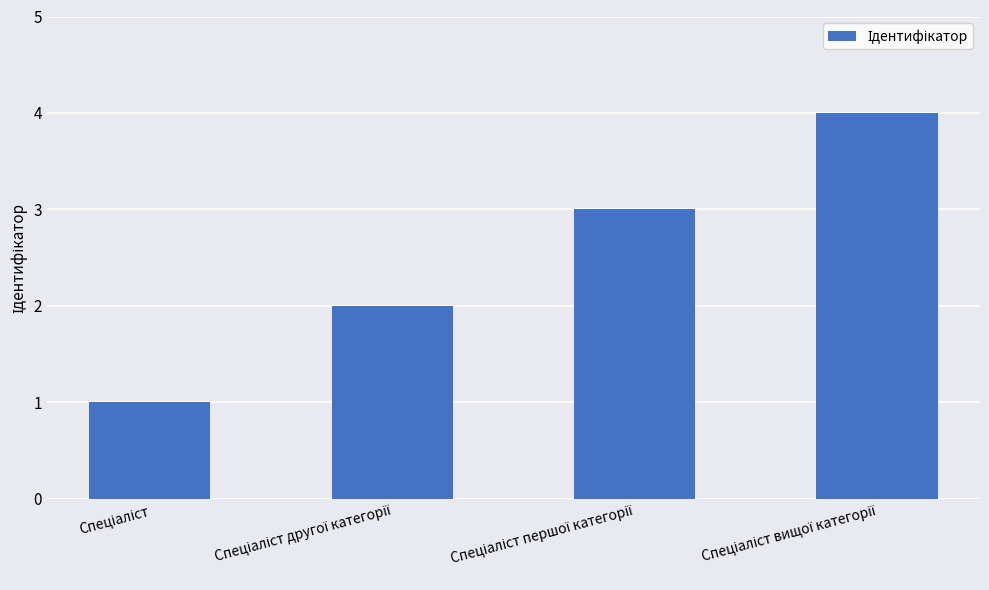

What is the difference between the maximum and minimum values?

3